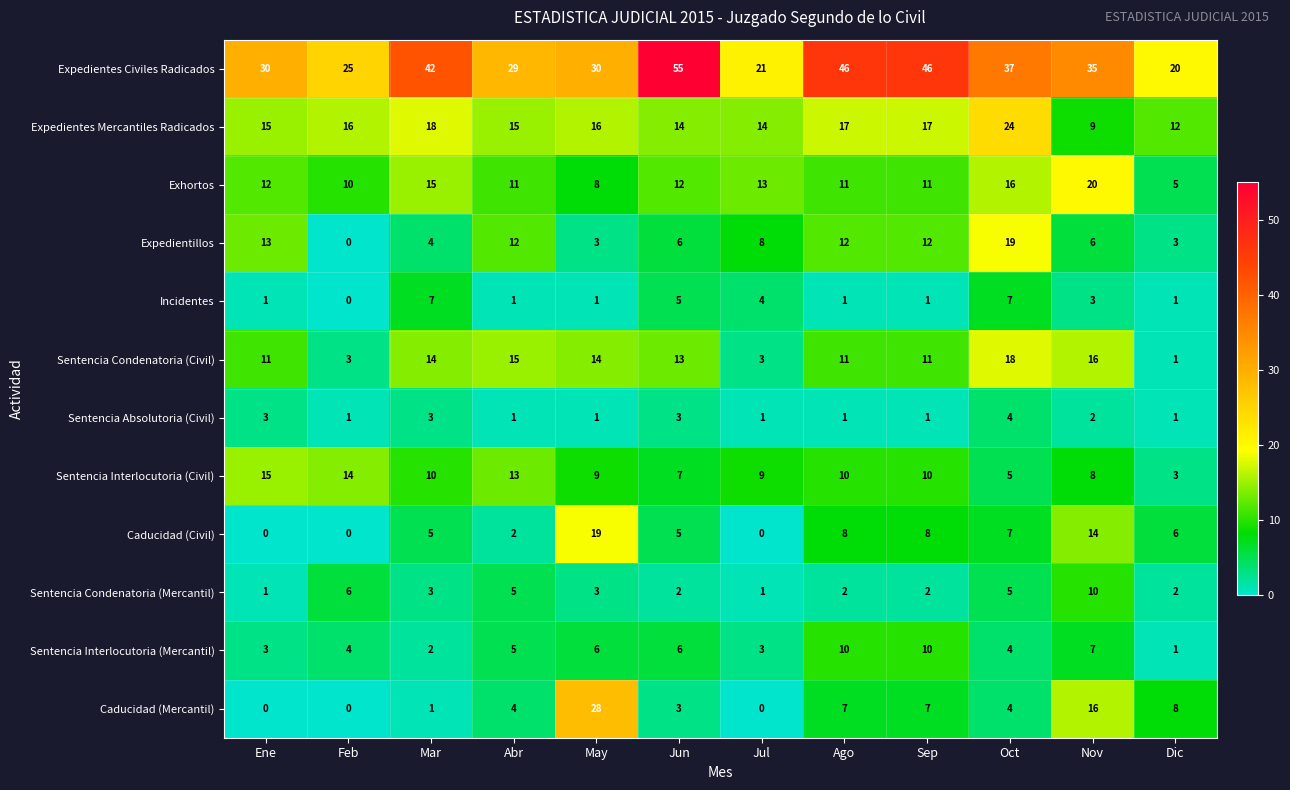

Which label corresponds to the largest value in the chart?

Jun